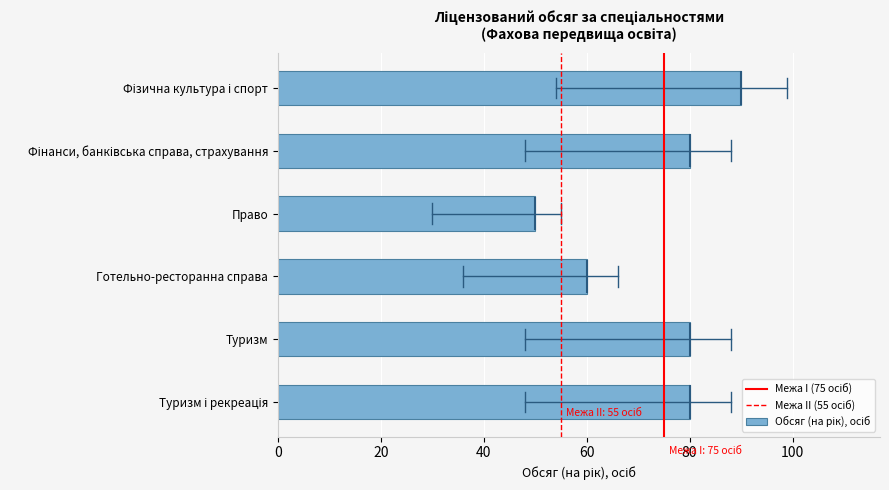

What is the average value?

73